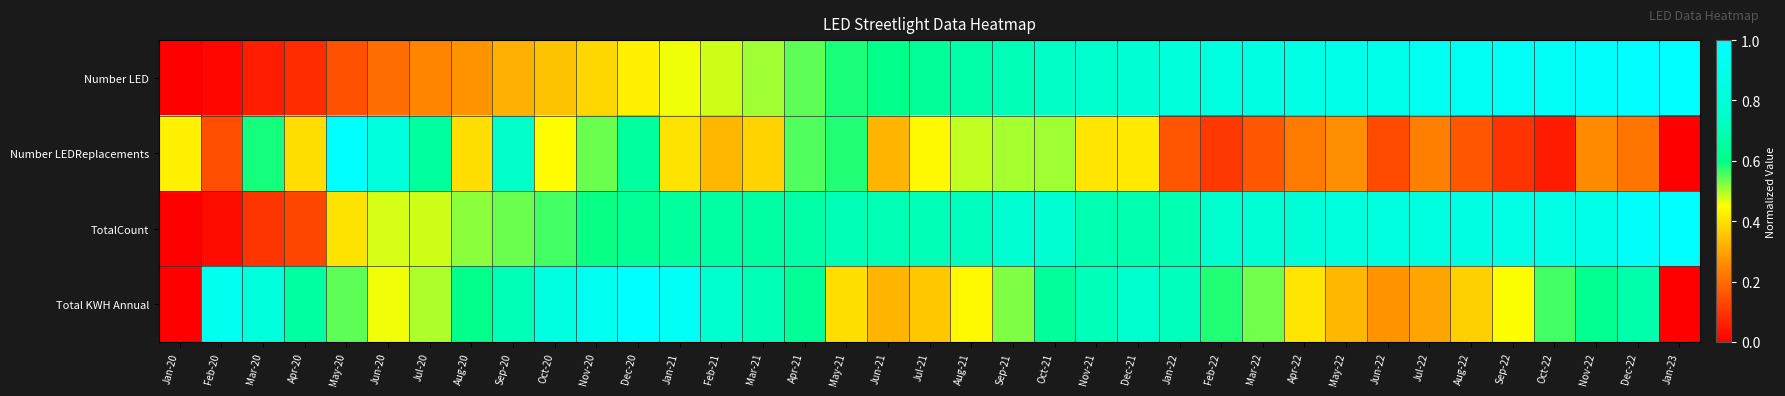

At which category is the sum across all series the highest?

Dec-22